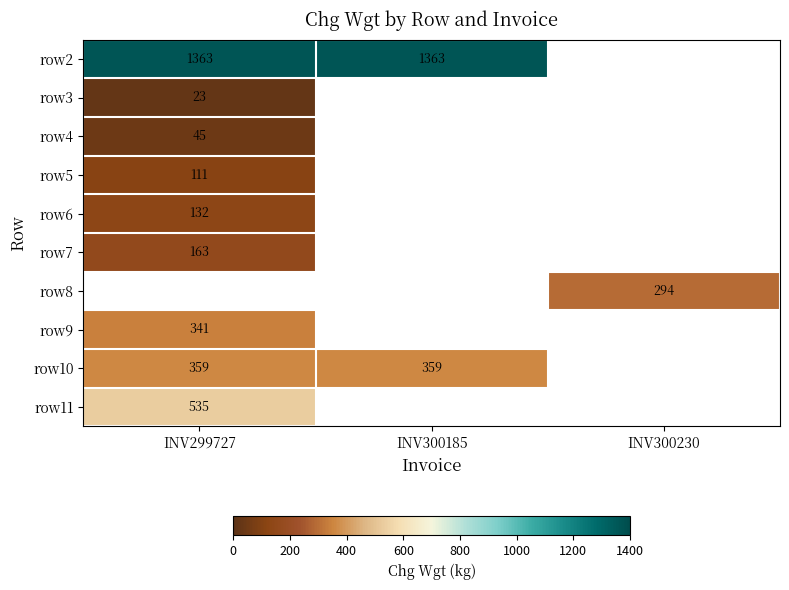

The value of row3 at INV299727 is 7. True or false?

False